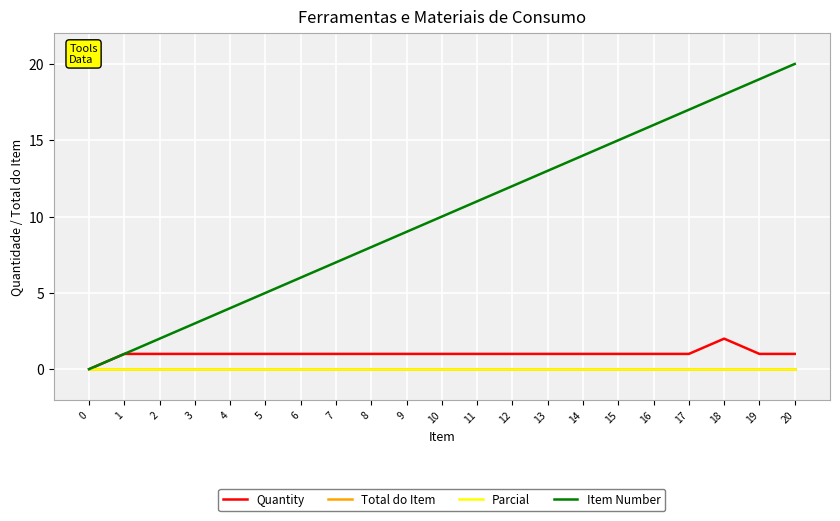

Does the chart have visible grid lines?

Yes